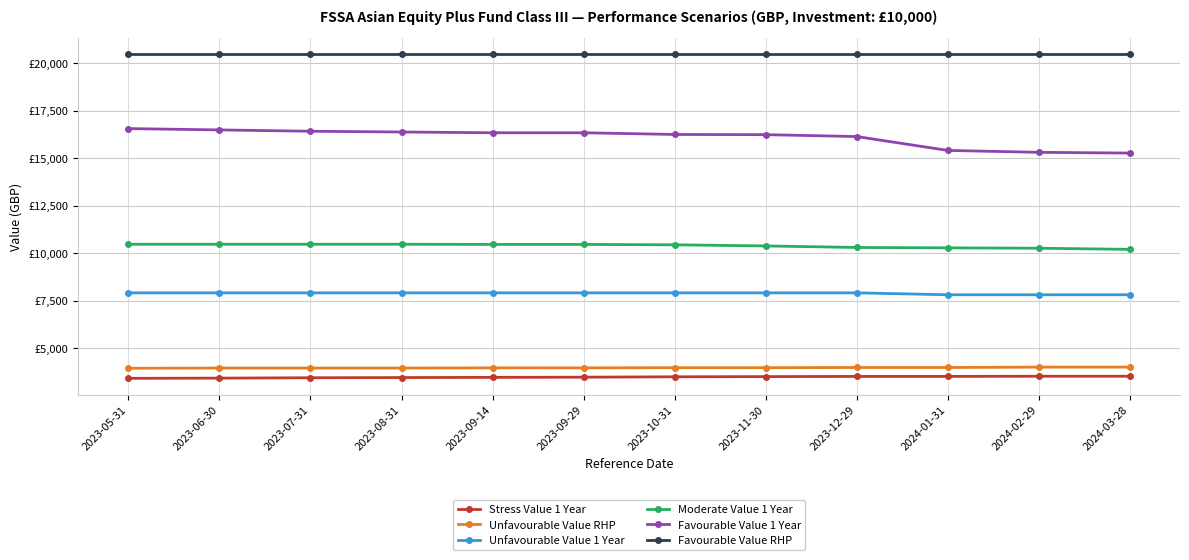

Rank the series by their maximum value, from highest to lowest.

Favourable Value RHP, Favourable Value 1 Year, Moderate Value 1 Year, Unfavourable Value 1 Year, Unfavourable Value RHP, Stress Value 1 Year